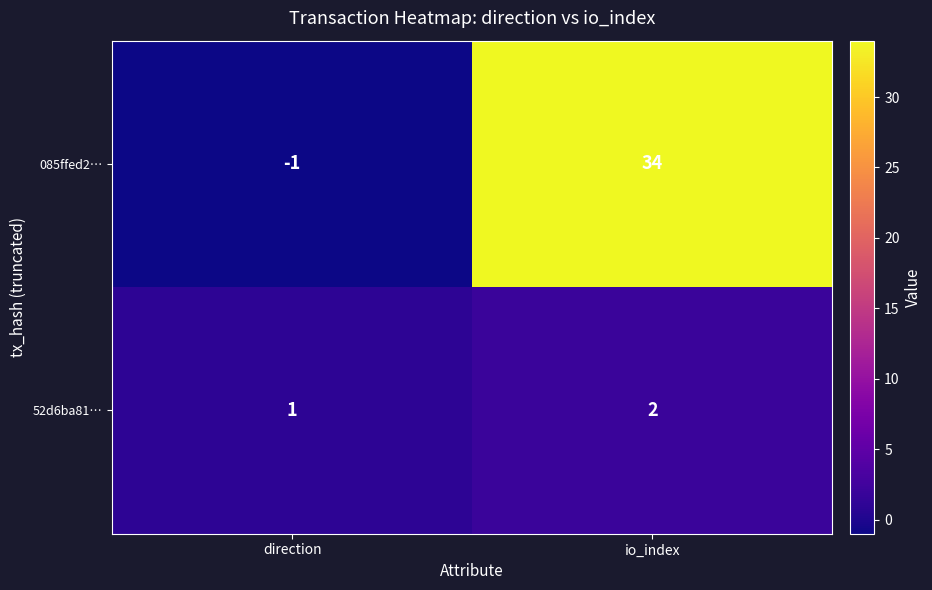

How many values in the 085ffed2… series are below 34?

1